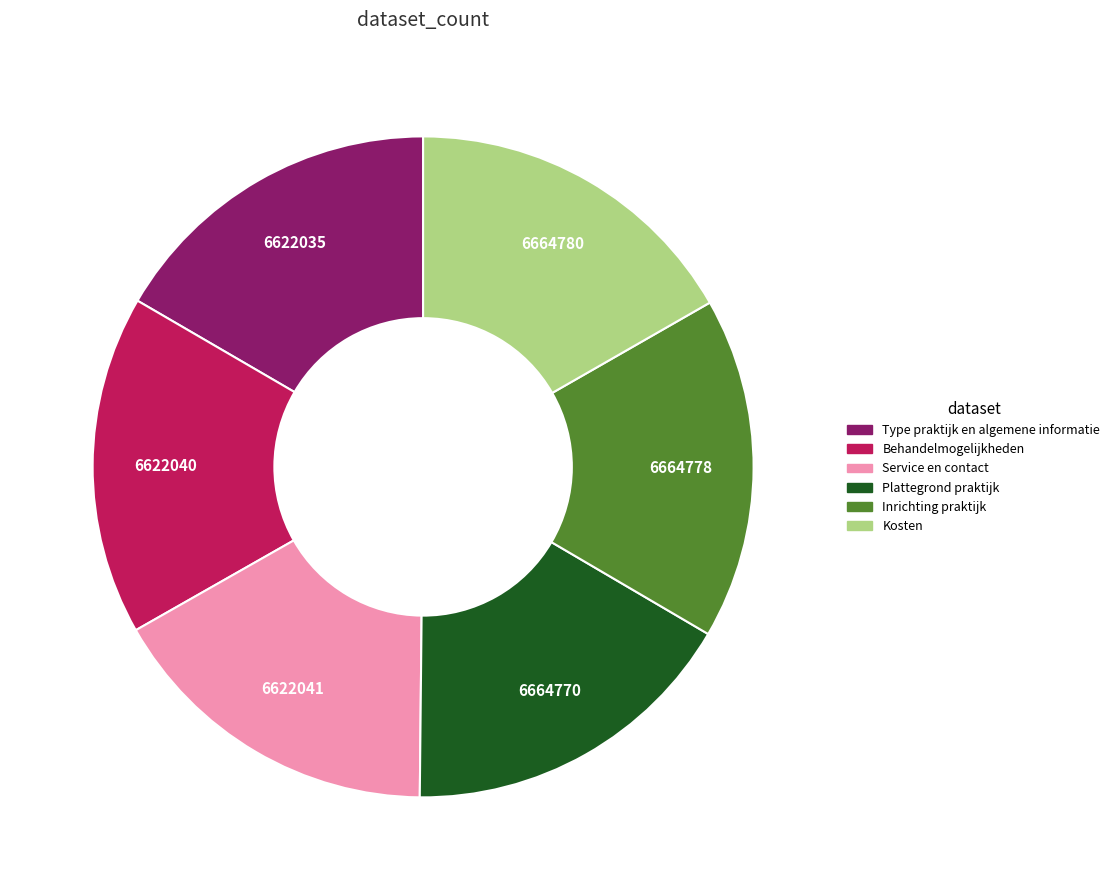

Is Type praktijk en algemene informatie the majority of the pie?

No